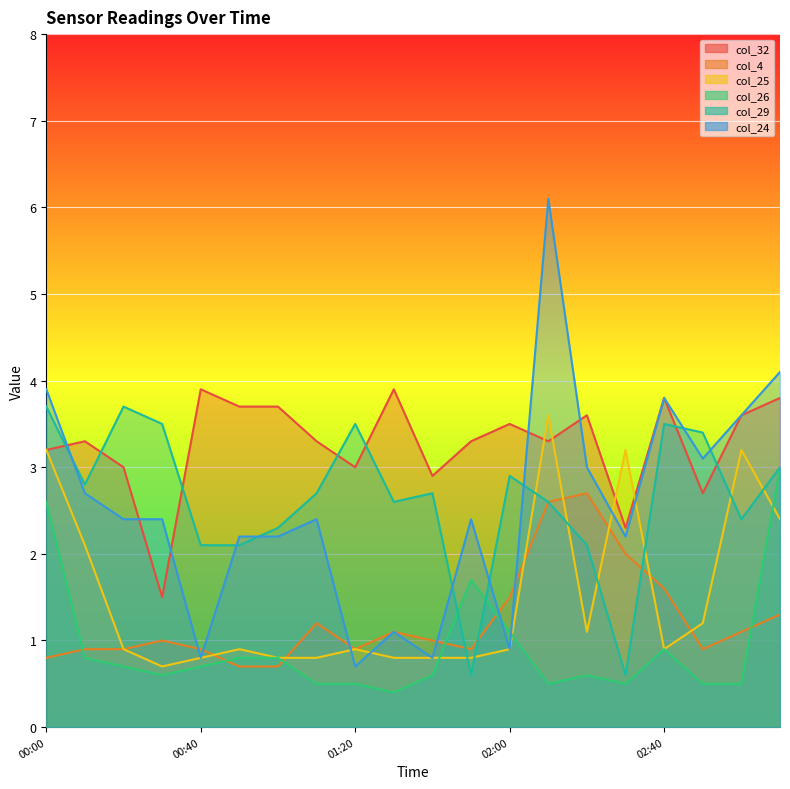

The col_32 series shows 6.9 at 00:40. True or false?

False